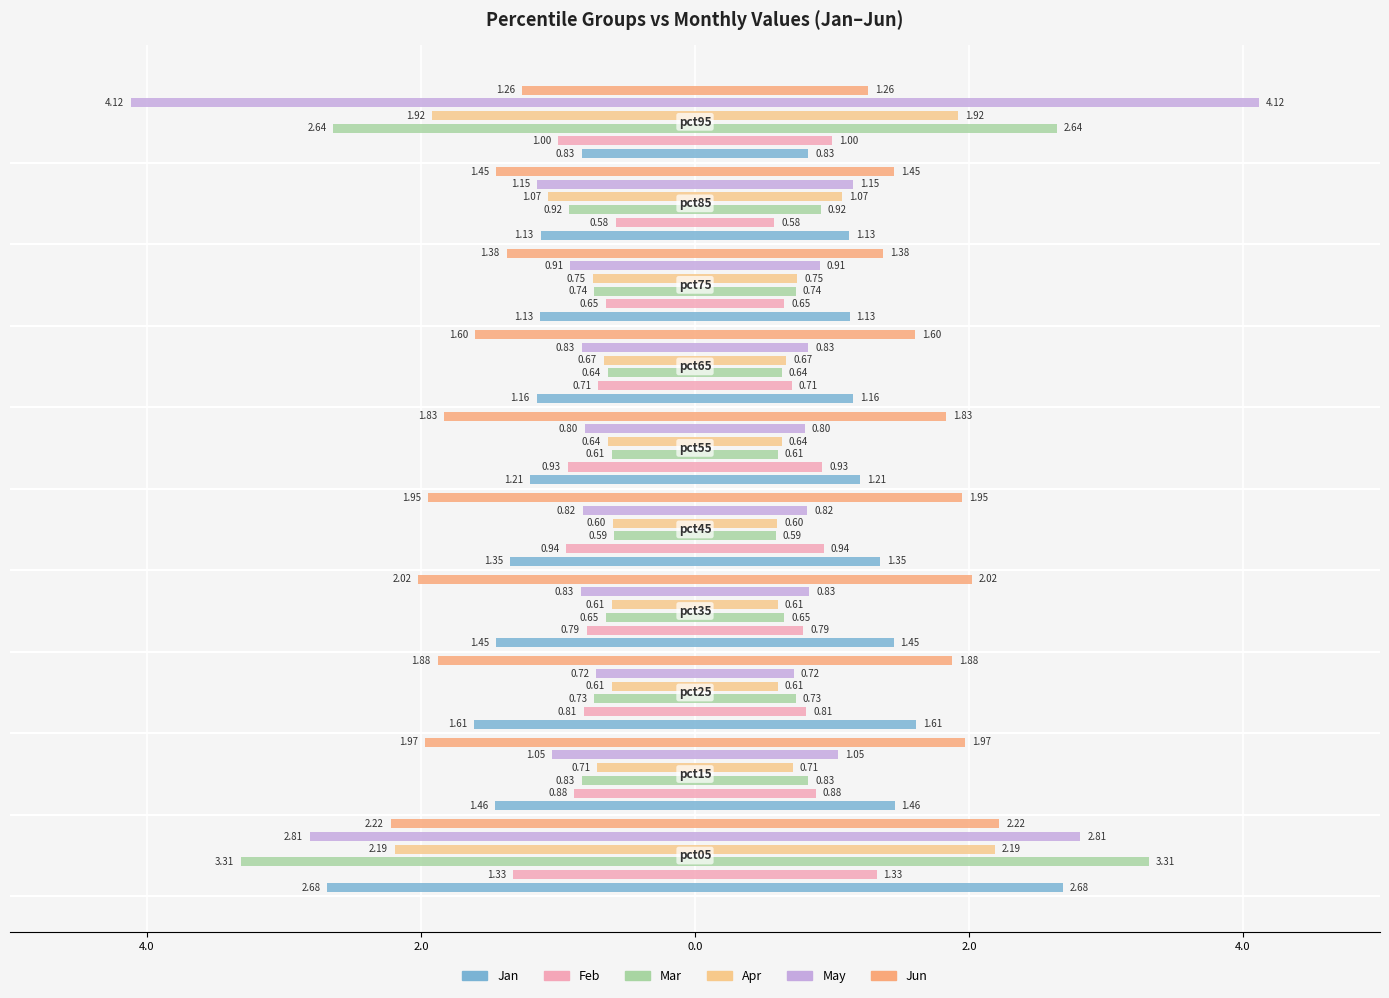

Count the number of data series in this chart.

6